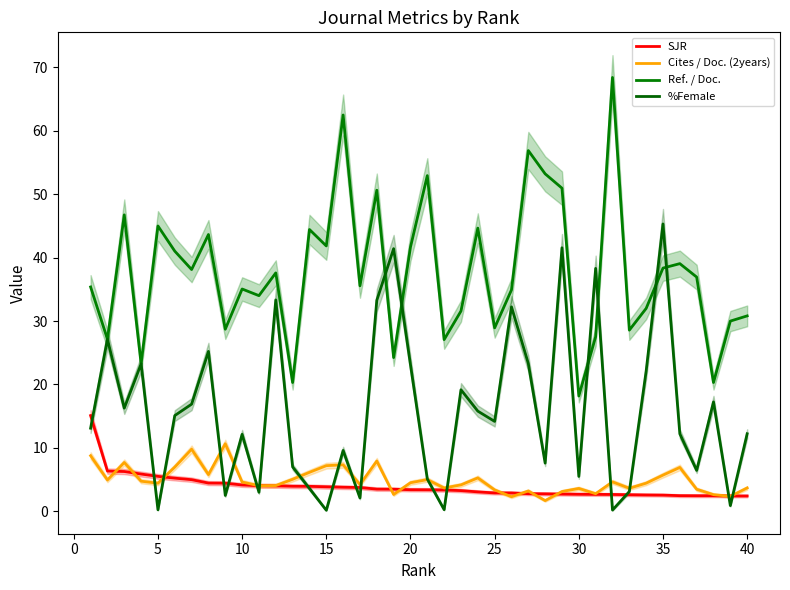

What is the maximum value shown in the chart?

68.4